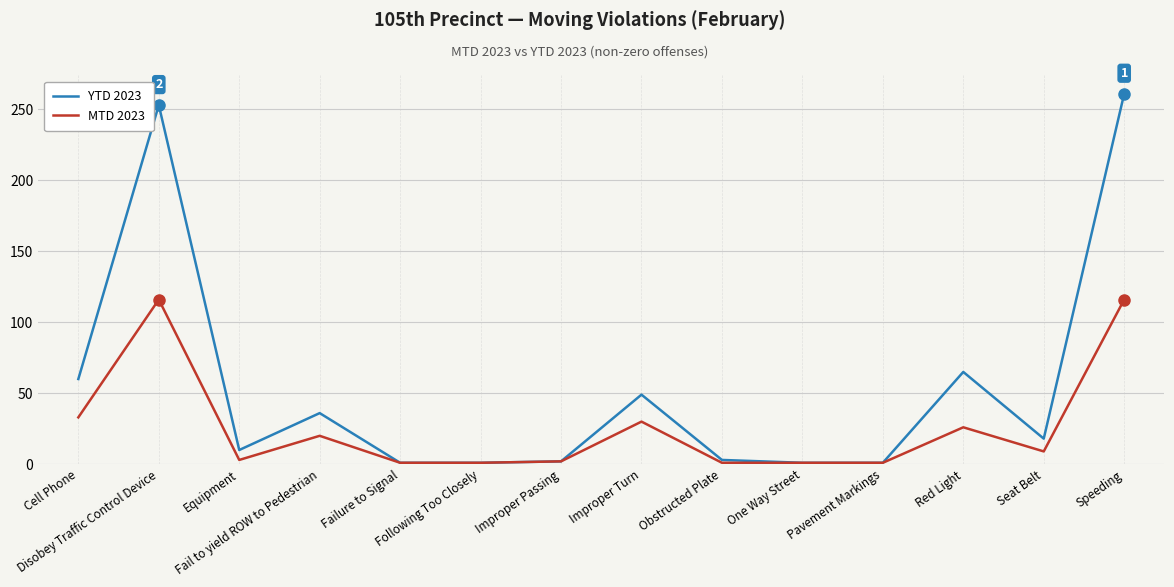

Which series has the largest total across all categories?

YTD 2023